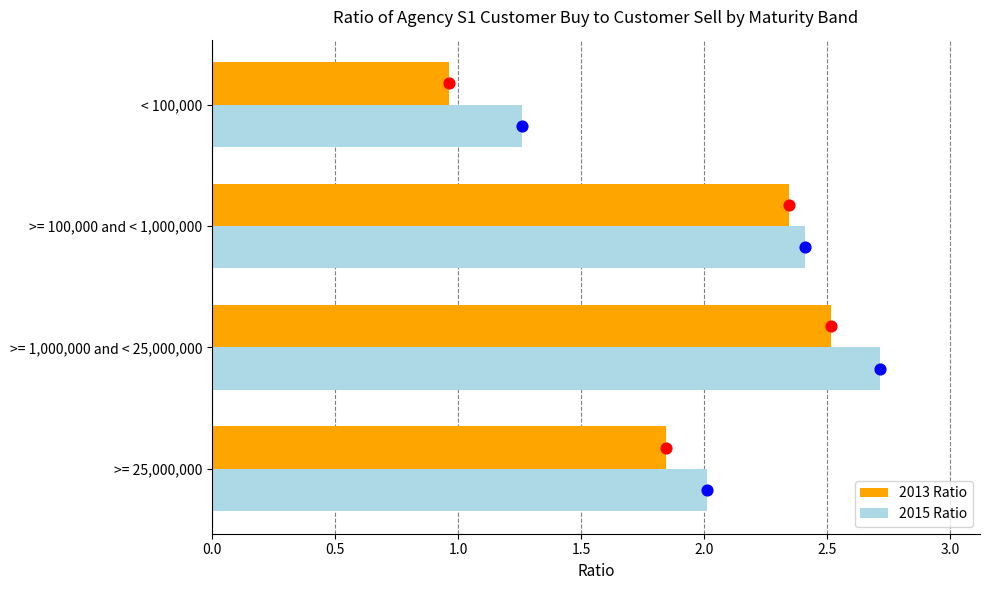

At how many categories does at least one series exceed 2?

3